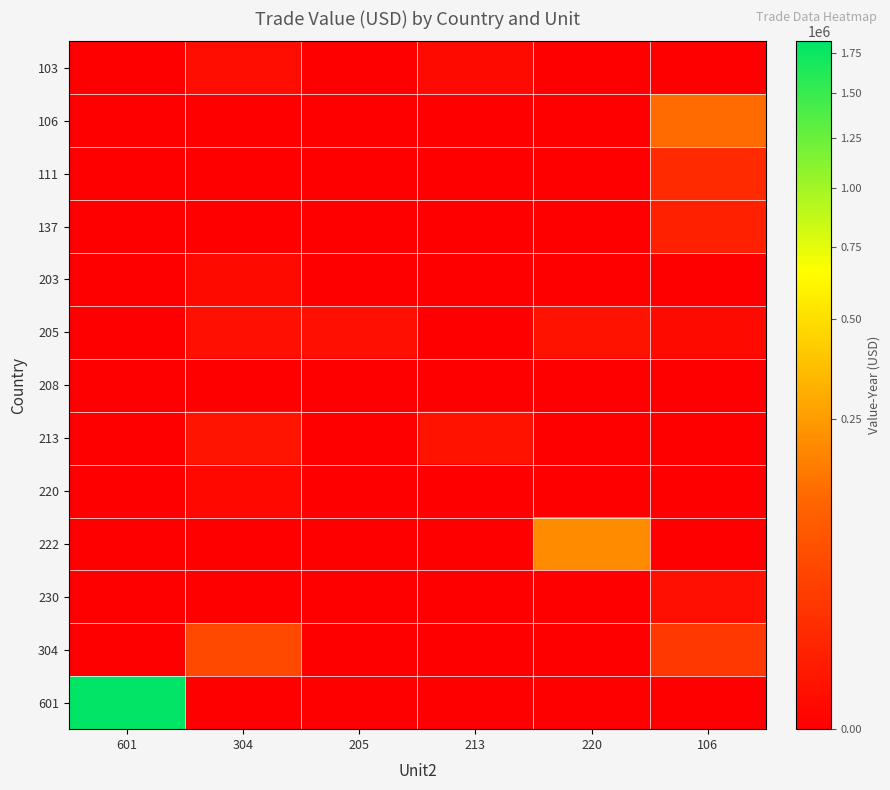

What is the spread (max minus min) of values at 205?

1437